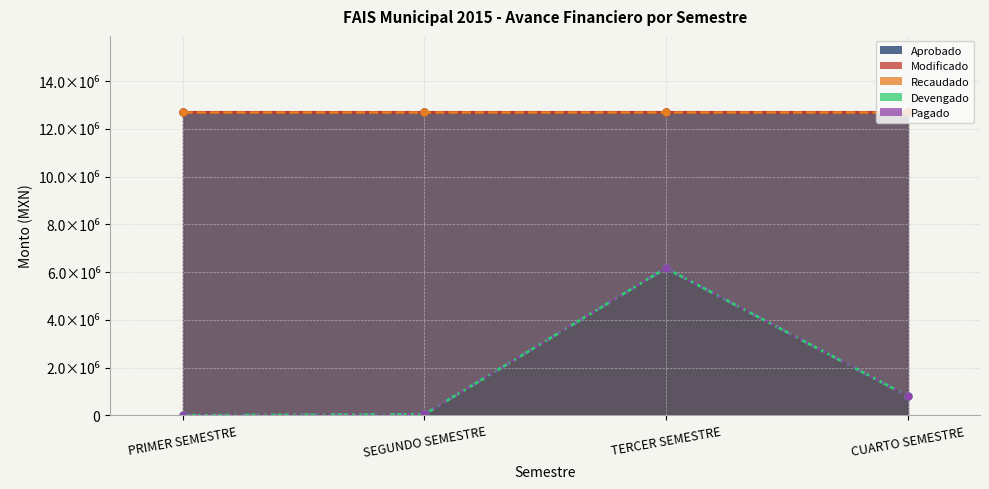

Reading left to right, what are all the values shown in this chart?

Aprobado: PRIMER SEMESTRE=12716372.0	SEGUNDO SEMESTRE=12716372.0	TERCER SEMESTRE=12716372.0	CUARTO SEMESTRE=12716372.0
Modificado: PRIMER SEMESTRE=12716372.0	SEGUNDO SEMESTRE=12716372.0	TERCER SEMESTRE=12716372.0	CUARTO SEMESTRE=12716372.0
Recaudado: PRIMER SEMESTRE=12716372.0	SEGUNDO SEMESTRE=12716372.0	TERCER SEMESTRE=12716372.0	CUARTO SEMESTRE=12716372.0
Devengado: PRIMER SEMESTRE=0.0	SEGUNDO SEMESTRE=35786.0	TERCER SEMESTRE=6163276.9	CUARTO SEMESTRE=810796.6
Pagado: PRIMER SEMESTRE=0.0	SEGUNDO SEMESTRE=35786.0	TERCER SEMESTRE=6163277.0	CUARTO SEMESTRE=810796.6